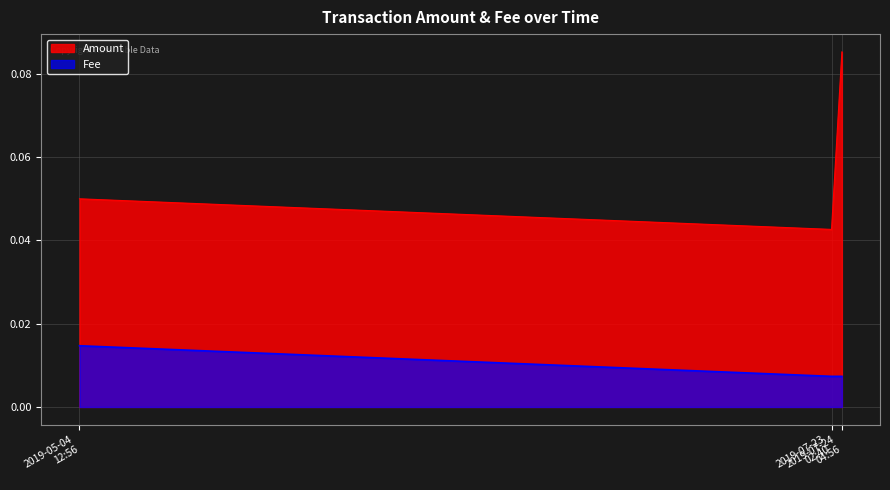

How many Fee values are between 0 and 1?

3